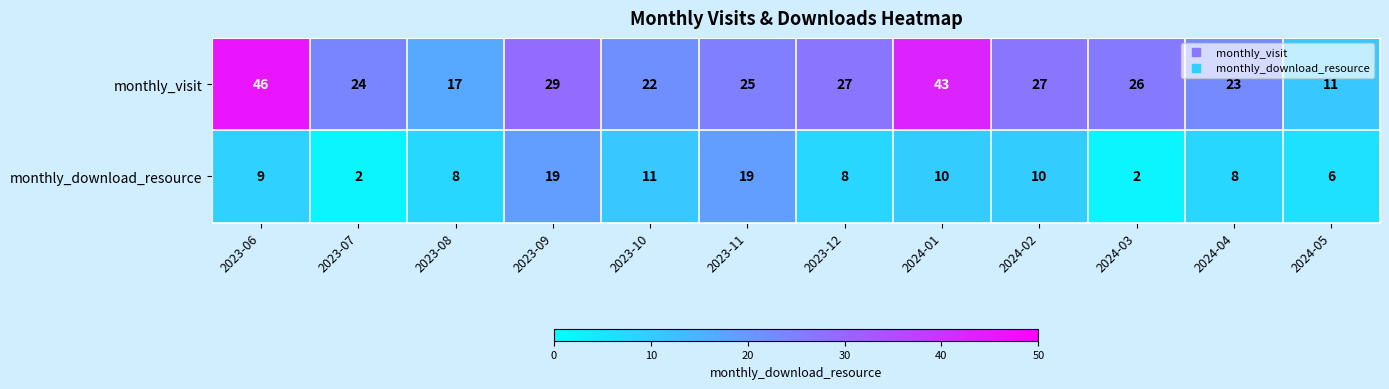

What is the total value across all series at 2023-11?

44